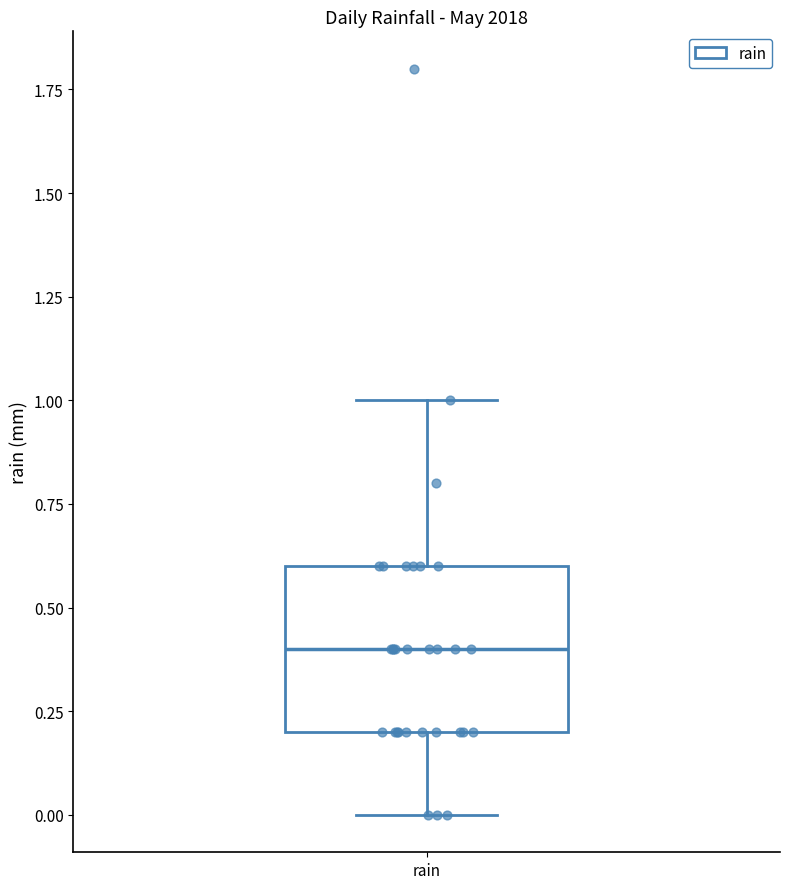

Read this box plot against the y-axis: the position of the median line, the range covered by the box, and the ends of both whiskers. The values are not printed on the chart, so give them approximately, as read against the axis.

median 0.4, box 0.2 to 0.6, whiskers 0.0 to 1.0